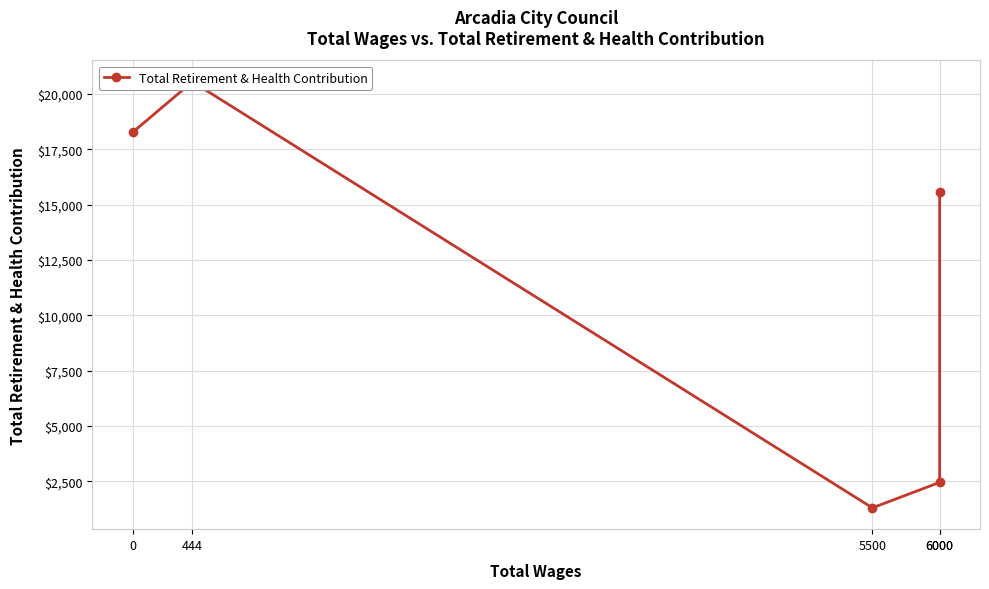

Between 6000 and 444, which is larger?

444